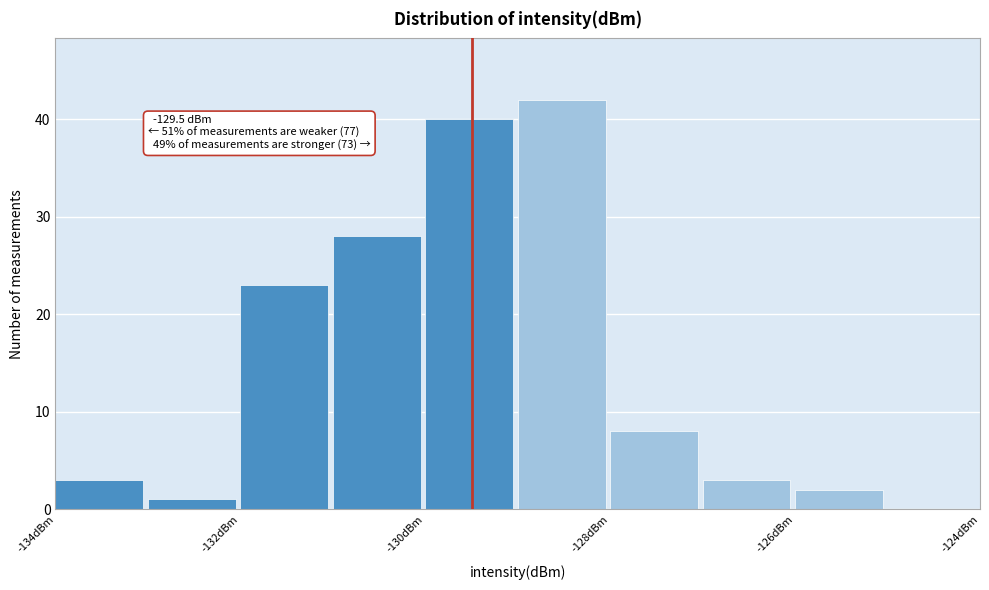

Over which range of the x-axis is the bar tallest?

-129 to -128